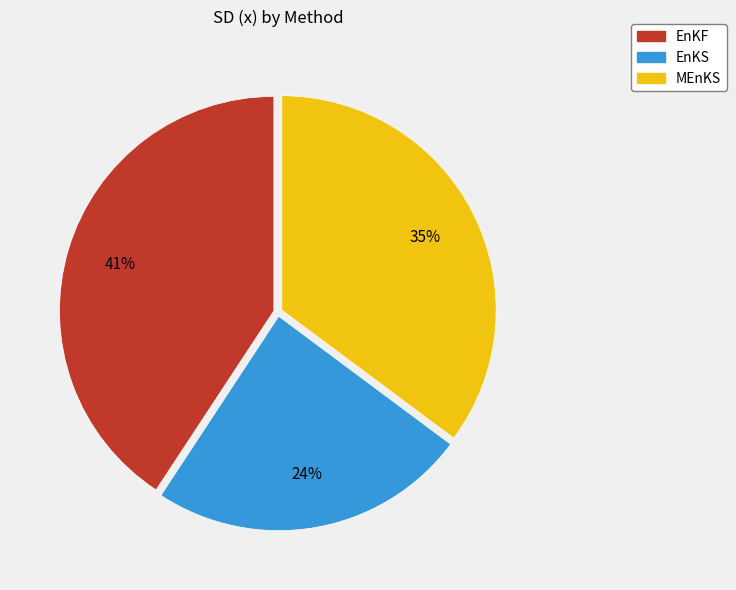

To the nearest percent, what is the difference between the largest and smallest slice percentages?

17%